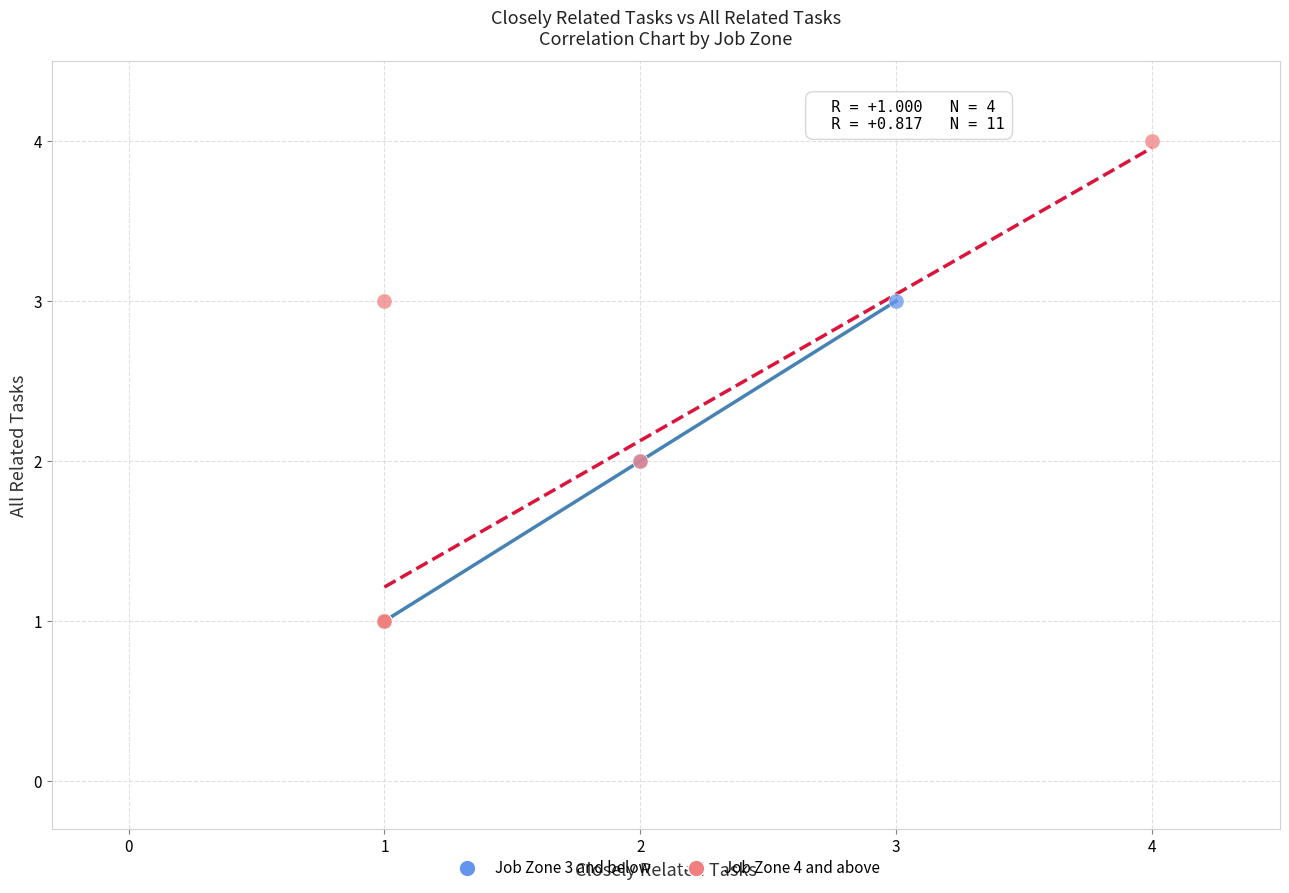

Which series has the widest spread of Y values?

Job Zone 4 and above